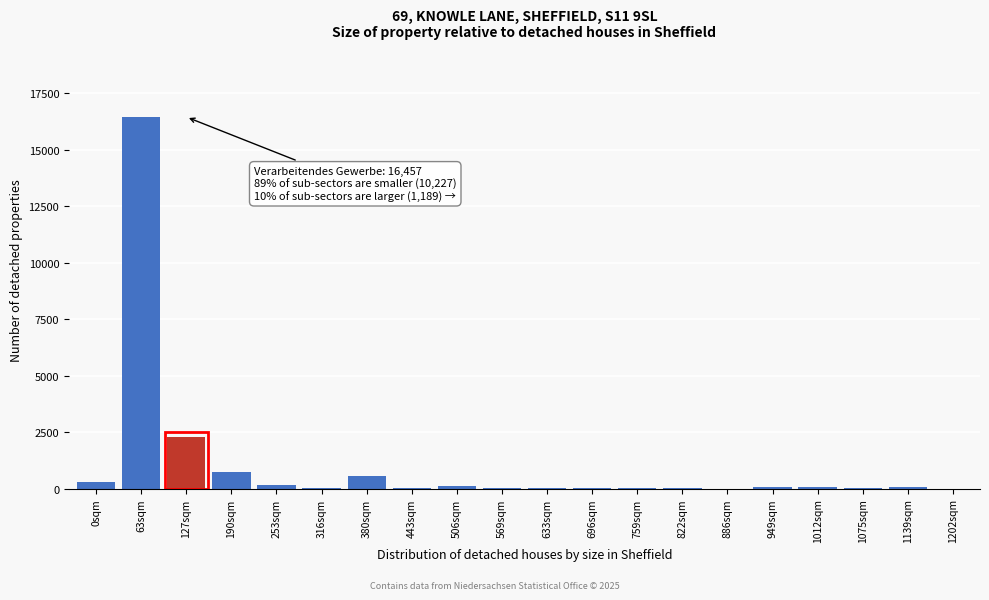

What is the greatest value displayed?

16457